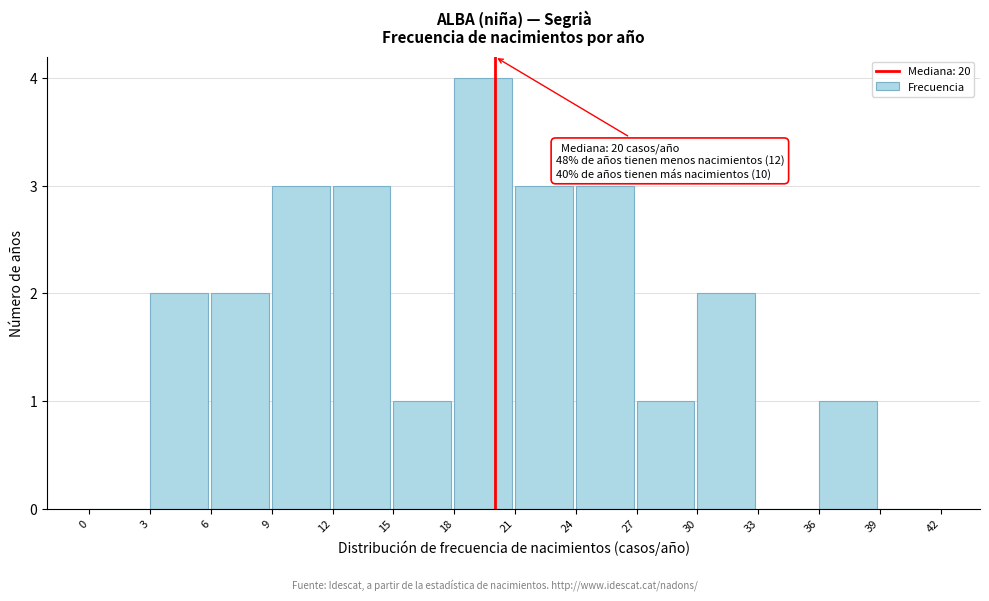

Over which range of the x-axis is the bar tallest?

18 to 21